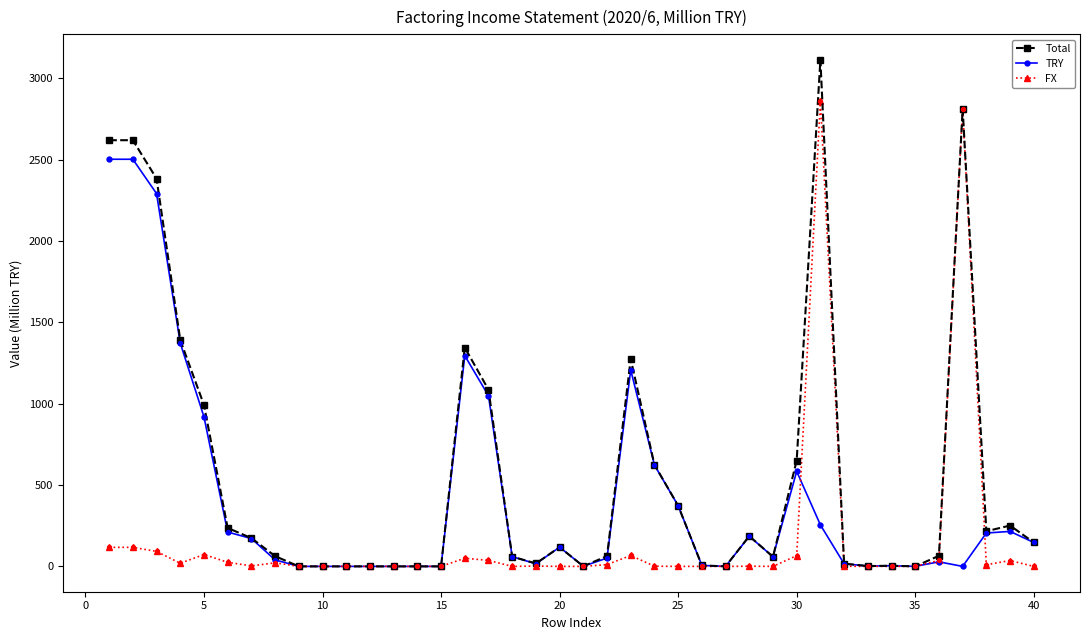

Which series has the largest total across all categories?

Total